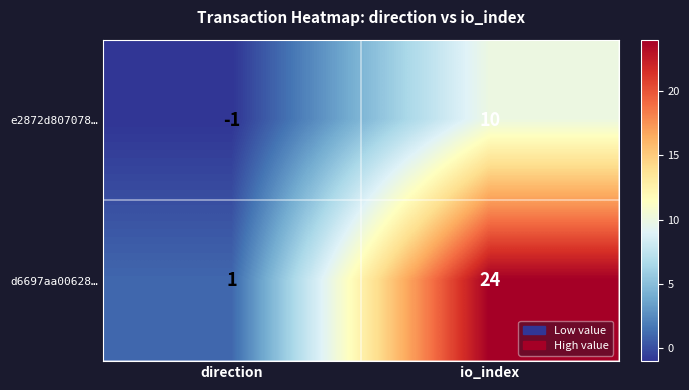

Which series has the largest total across all categories?

d6697aa00628…